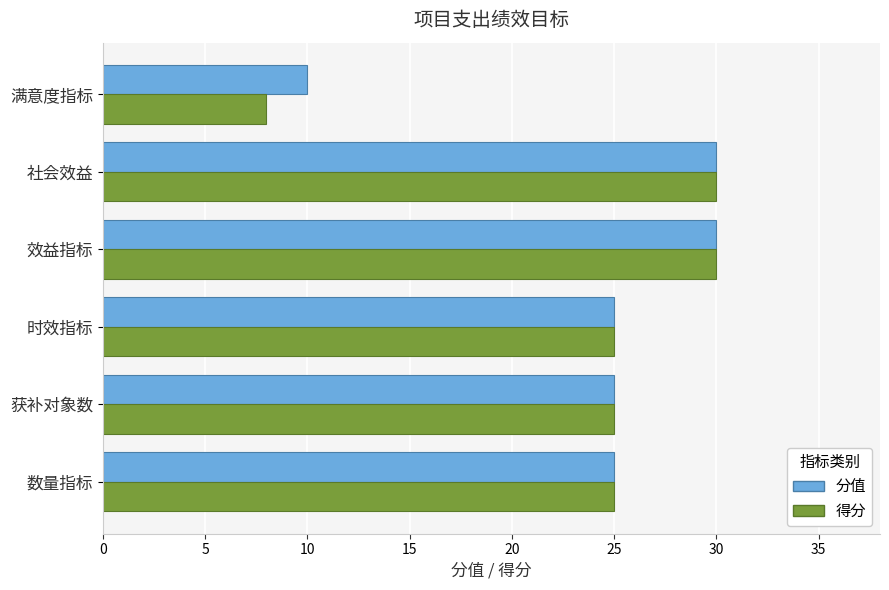

Which series has the widest spread of values?

得分